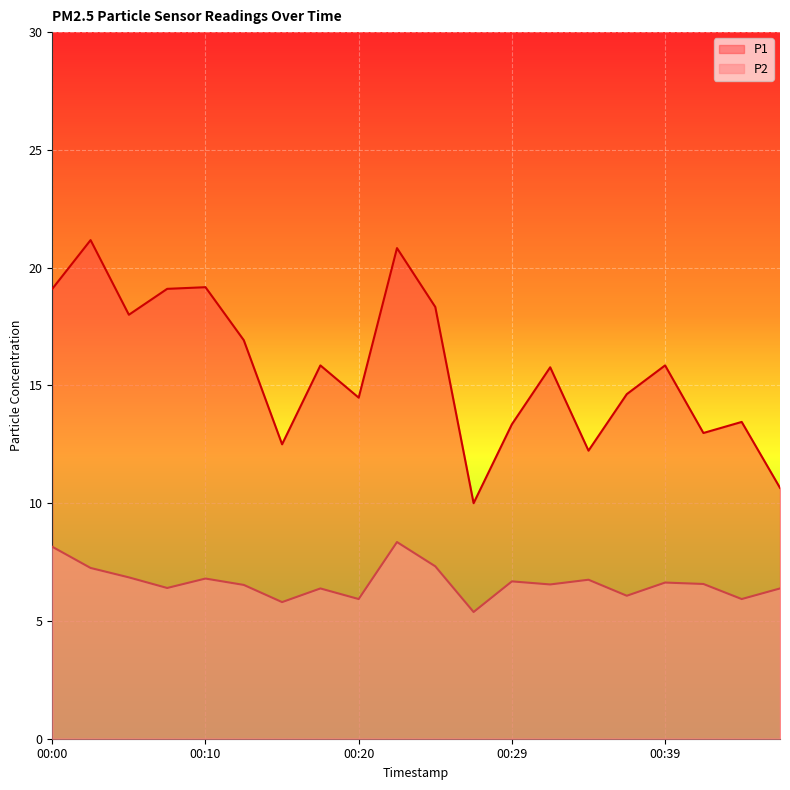

Is the value of P1 at 00:27 greater than the value of P2 at 00:44?

Yes